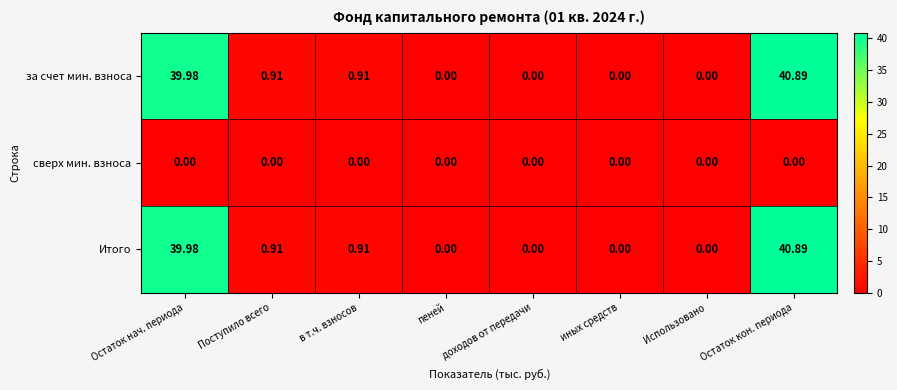

At which category is the sum across all series the highest?

Остаток кон. периода